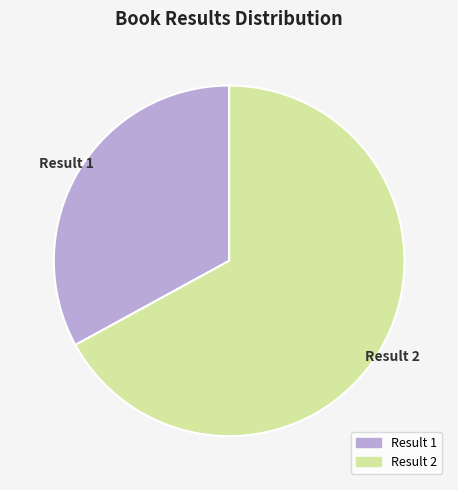

Does any single category account for the majority?

Yes